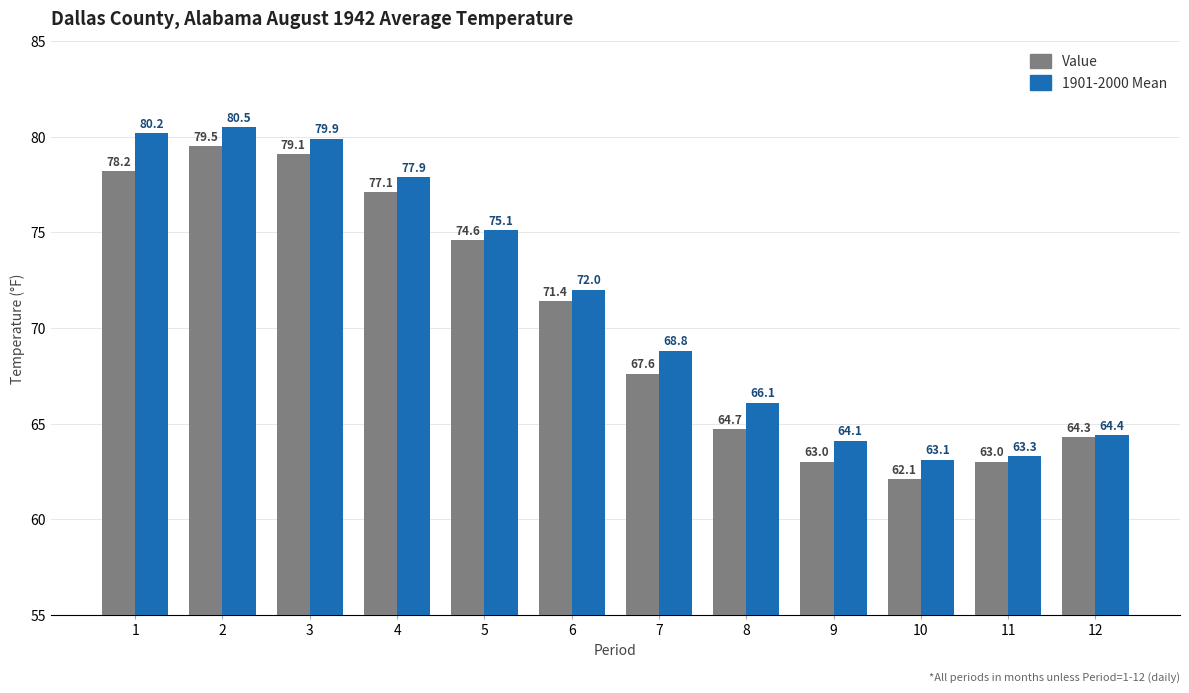

Between 1 and 4, which series saw the biggest shift?

1901-2000 Mean